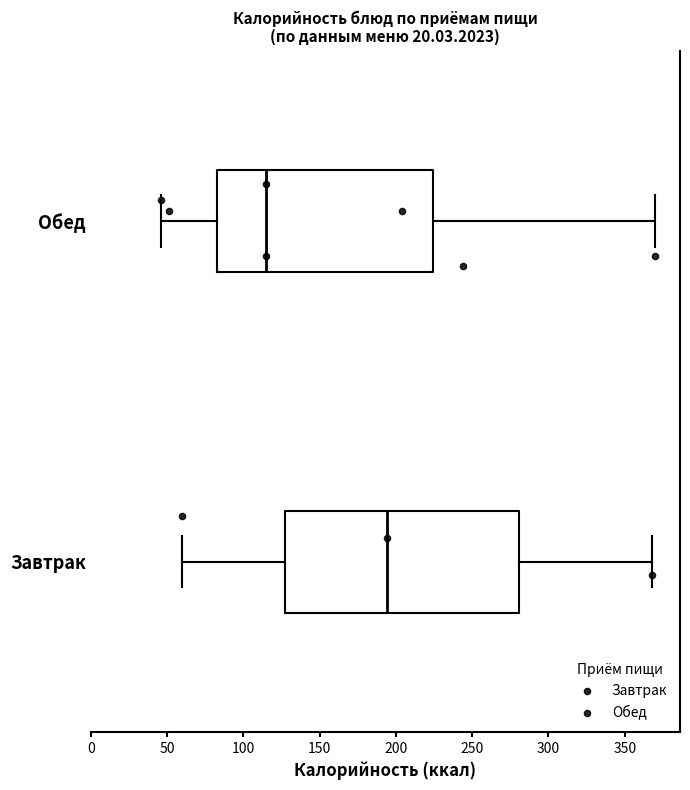

Reading bottom to top, transcribe this box plot: for each box, give where its median line is, the range the box spans, and where its two whiskers end, as read against the x-axis. The values are not printed on the chart, so give them approximately, as read against the axis.

Завтрак: median 195, box 125 to 280, whiskers 60 to 370
Обед: median 115, box 85 to 225, whiskers 45 to 370